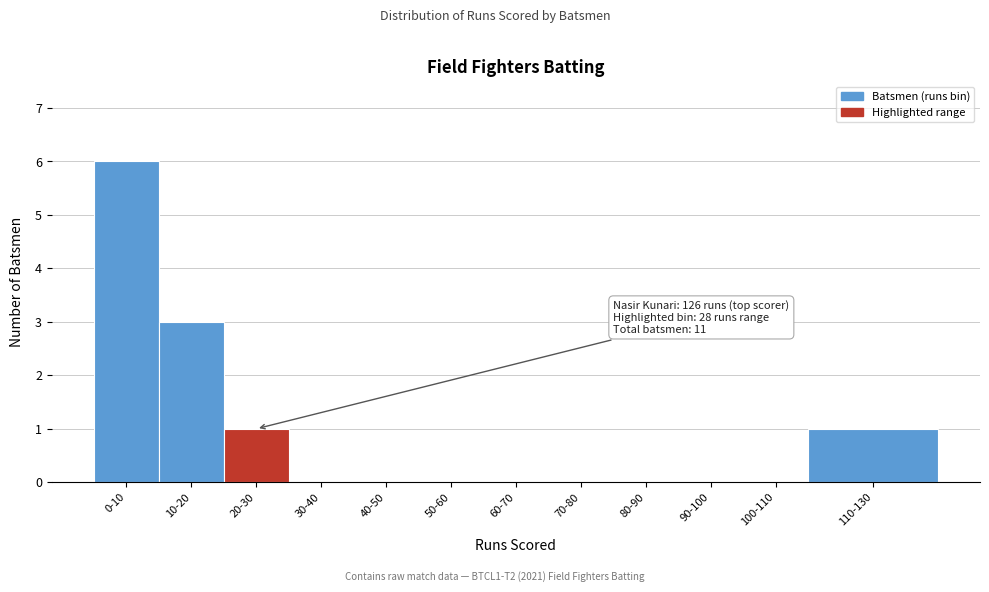

Reading right to left, extract all data points from this chart.

110-130=1	100-110=0	90-100=0	80-90=0	70-80=0	60-70=0	50-60=0	40-50=0	30-40=0	20-30=1	10-20=3	0-10=6